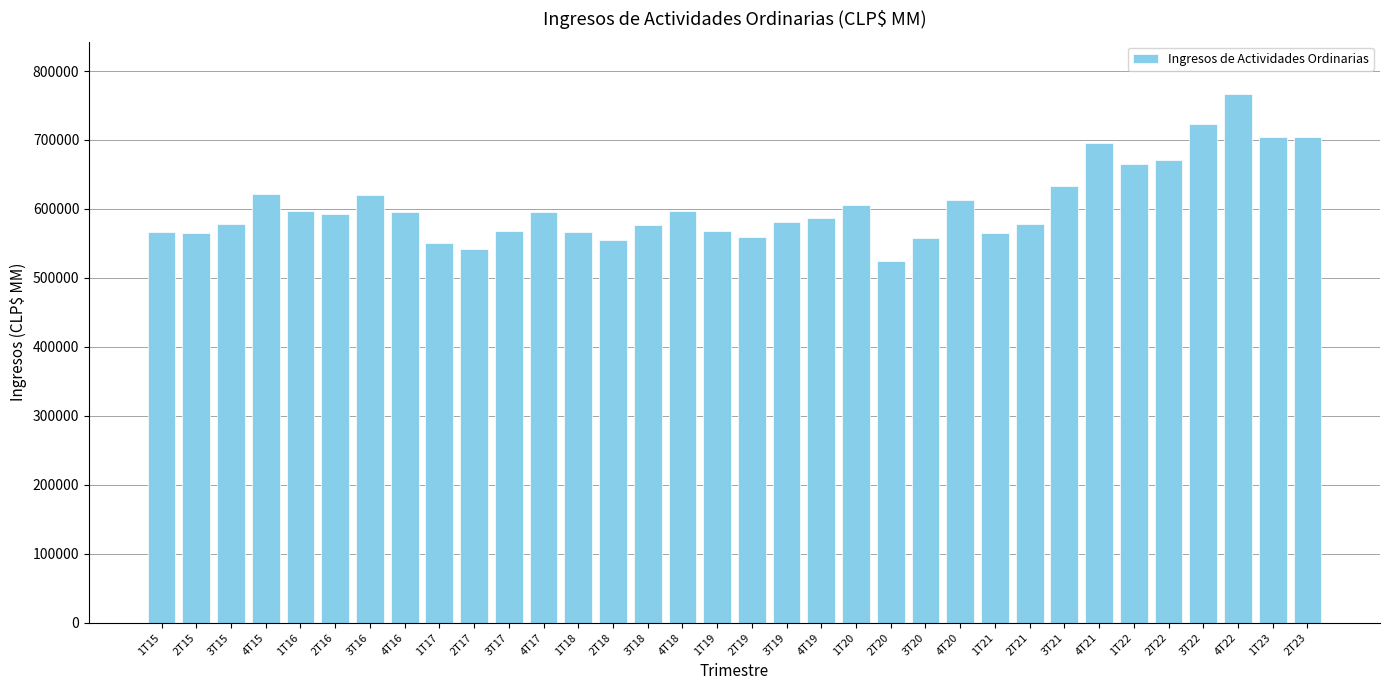

What position from the left is 3T20?

23